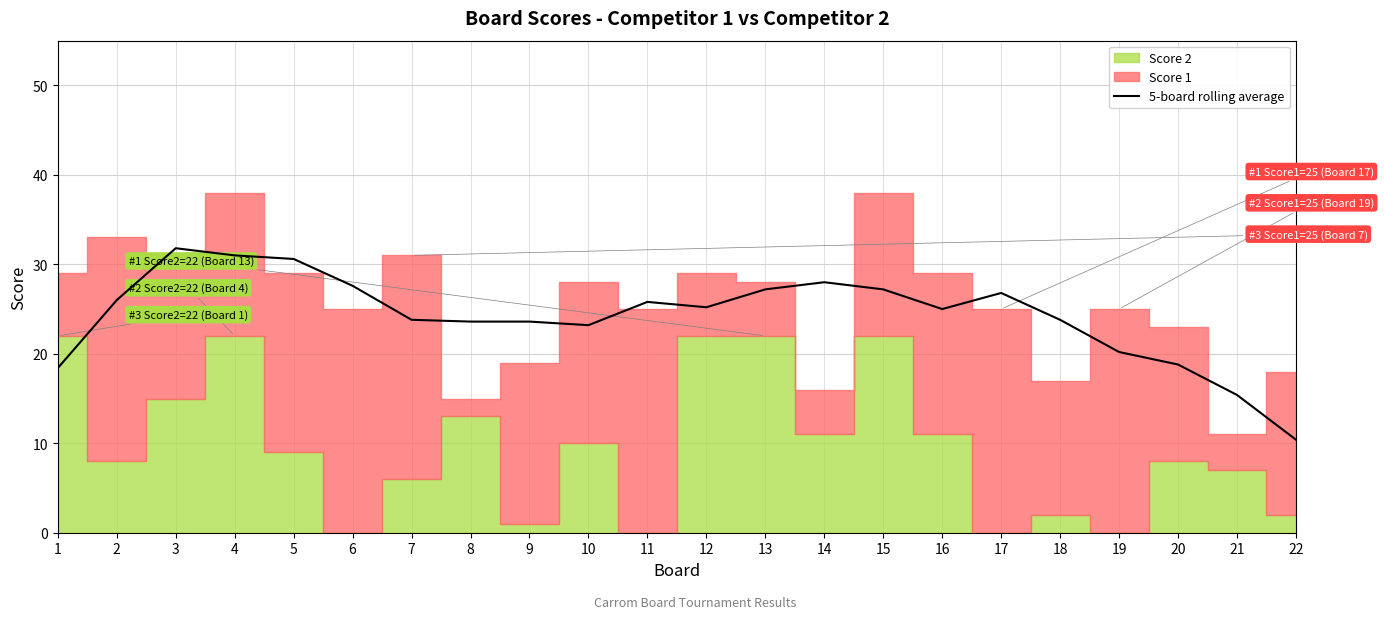

Rank the categories by value from highest to lowest.

3, 4, 5, 14, 6, 13, 15, 17, 2, 11, 12, 16, 18, 7, 8, 9, 10, 19, 20, 1, 21, 22